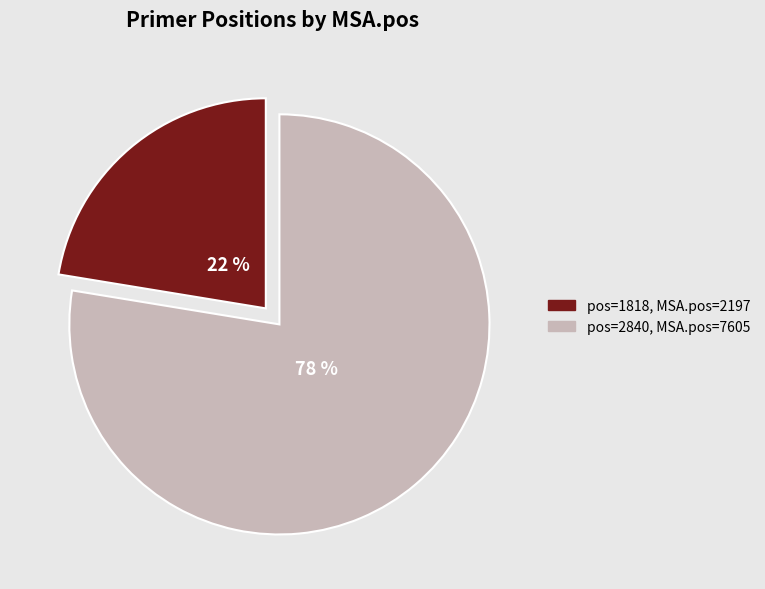

Does any single category account for the majority?

Yes